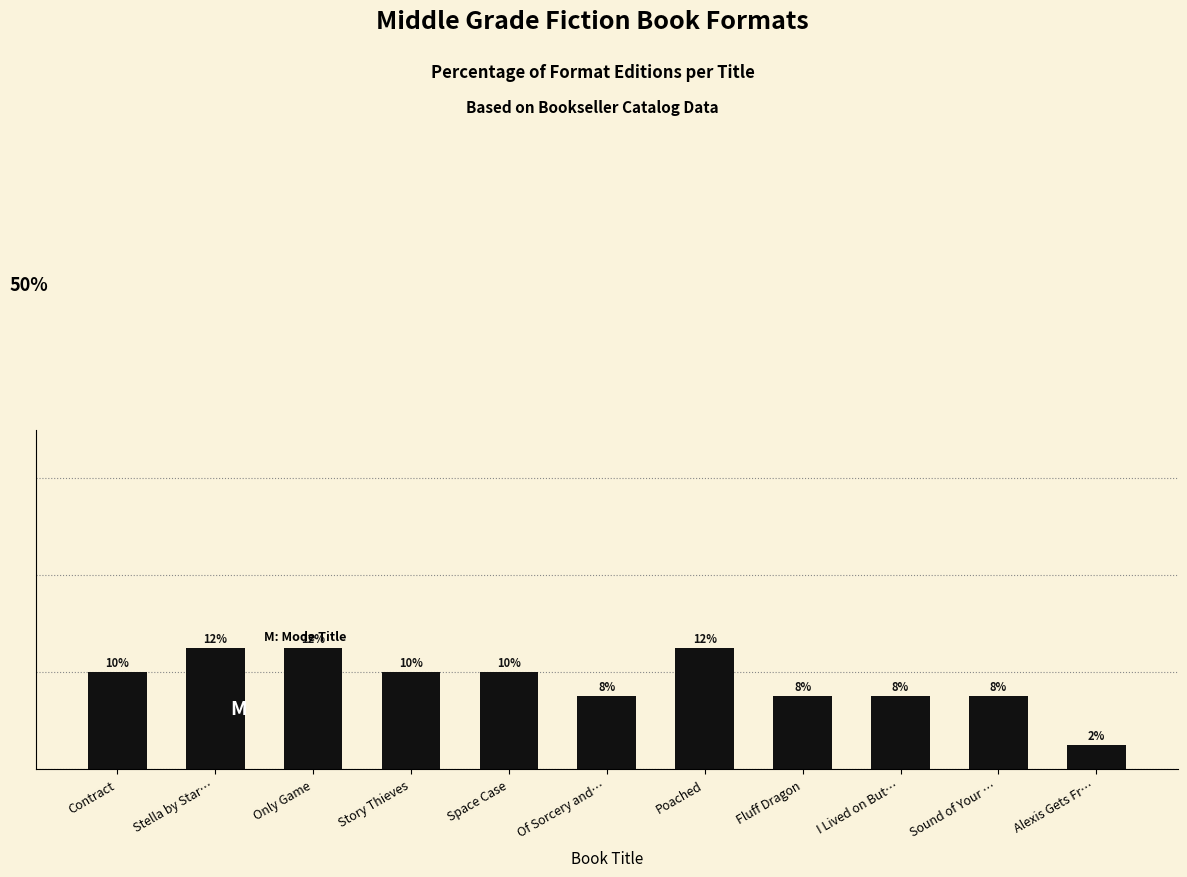

What is the greatest value displayed?

12.5